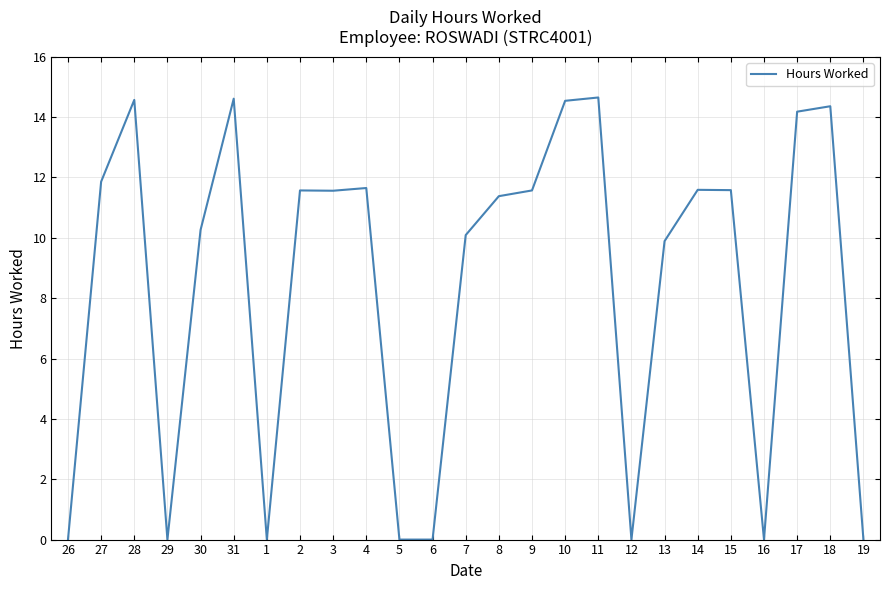

What is the change in value from 2 to 11?

+3.1